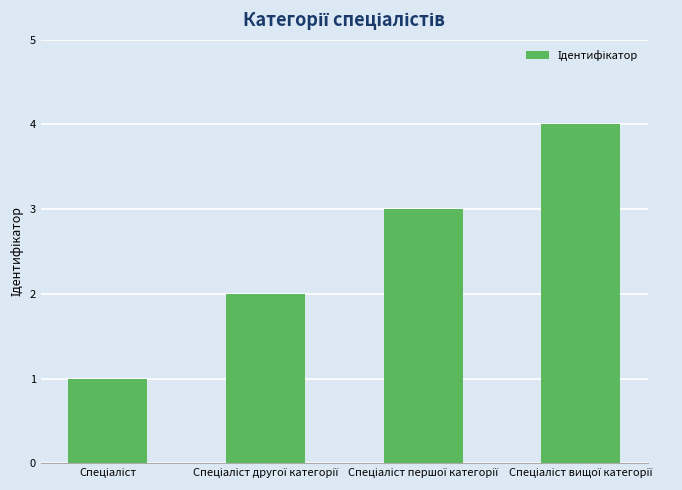

What is the sum of all values?

10